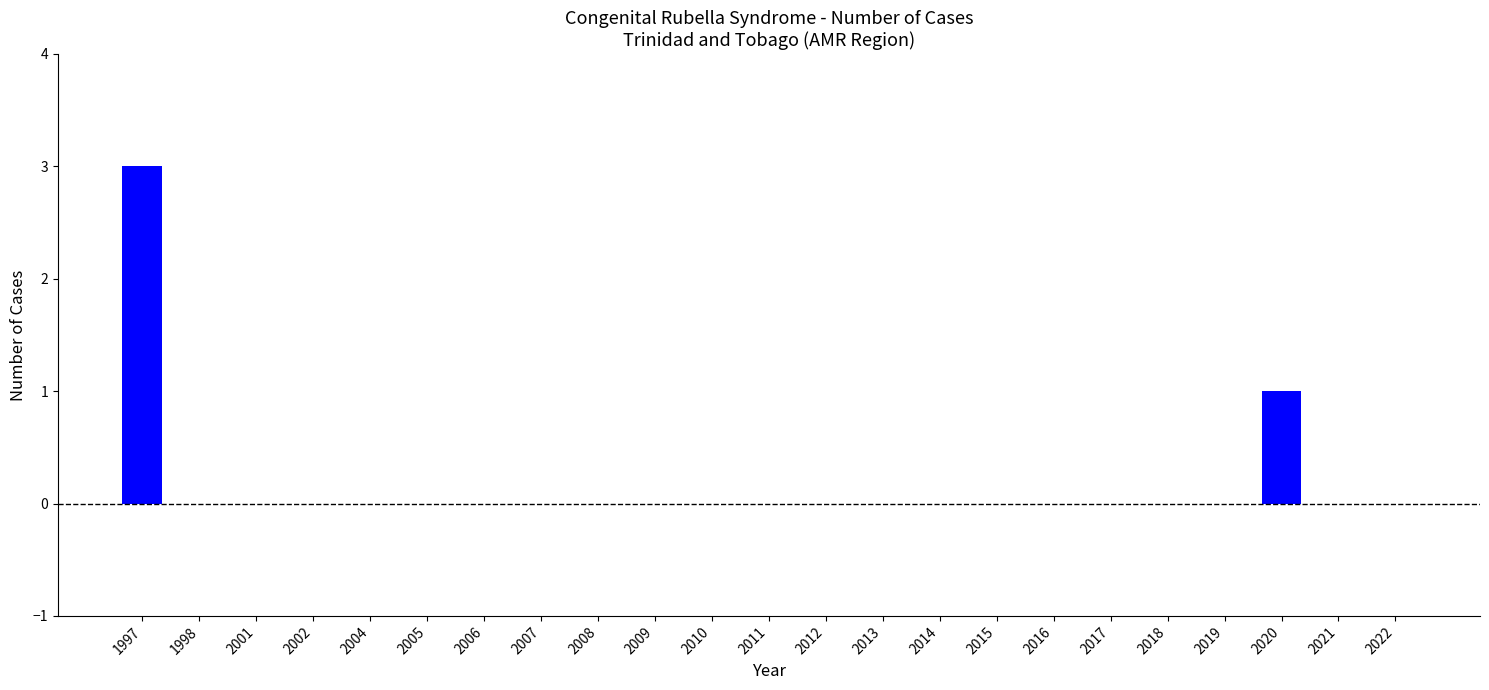

Count the values in the range 0 to 1.

22